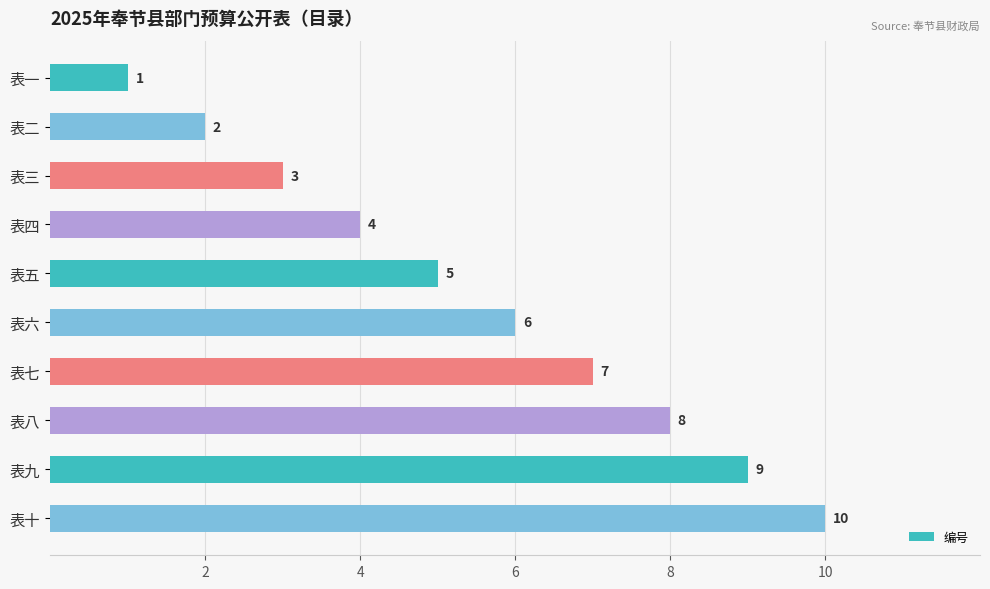

At which category does the chart reach its minimum across all series?

表一